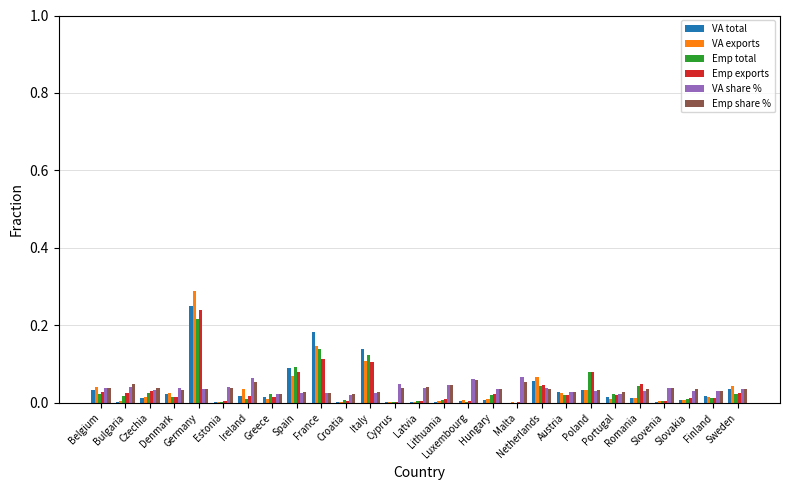

What is the maximum value shown in the chart?

0.3